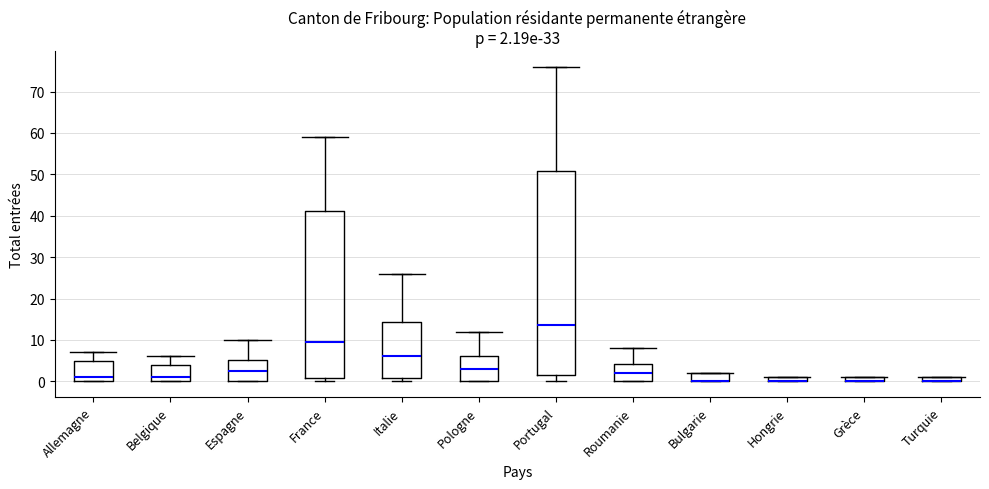

Comparing the boxes themselves (not the whiskers), which one is the tallest?

Portugal